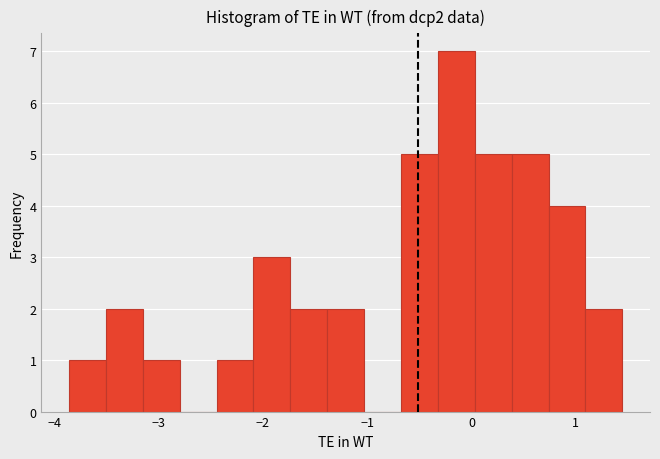

Around what value on the x-axis is the tallest bar? Give the approximate position of its centre, as read against the axis.

-0.1